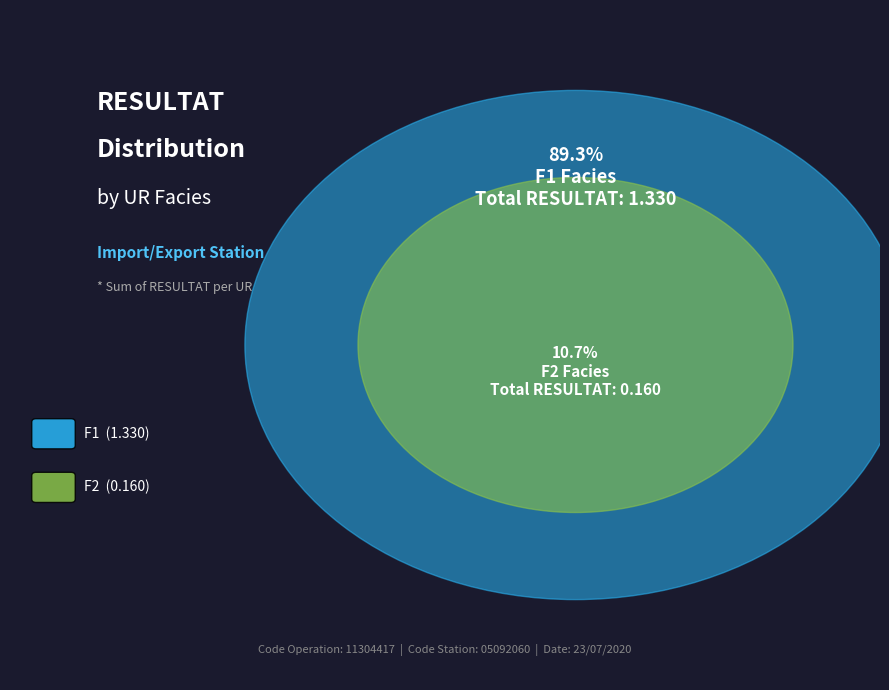

To the nearest percent, what is the combined percentage of F1 and F2?

100%